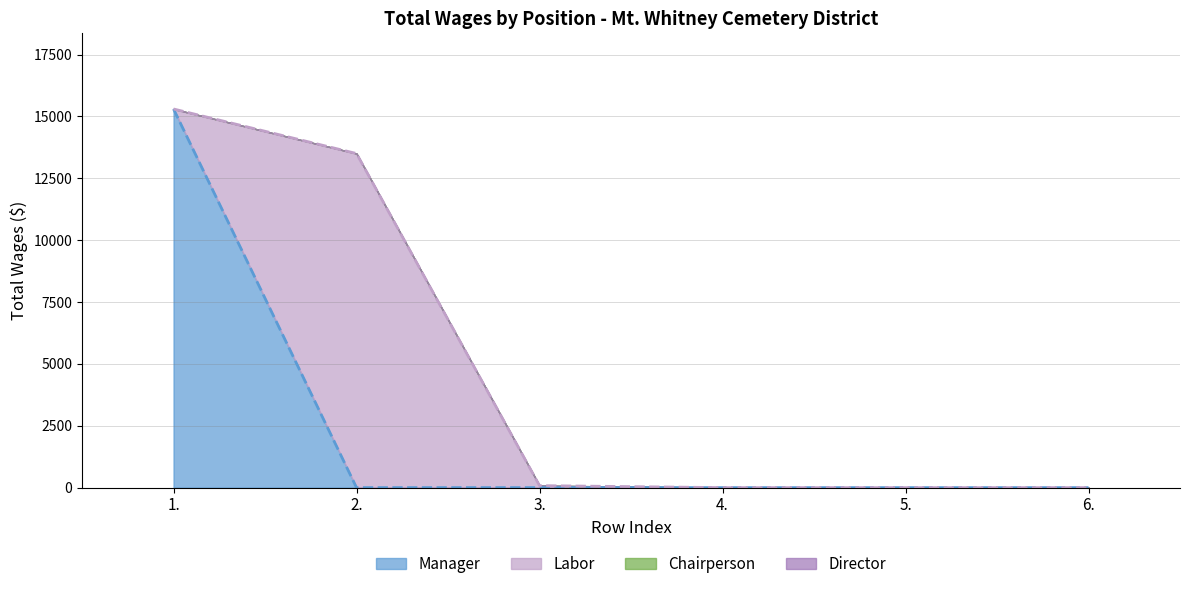

List the labels in order of Director value, largest first.

1., 2., 3., 4., 5., 6.